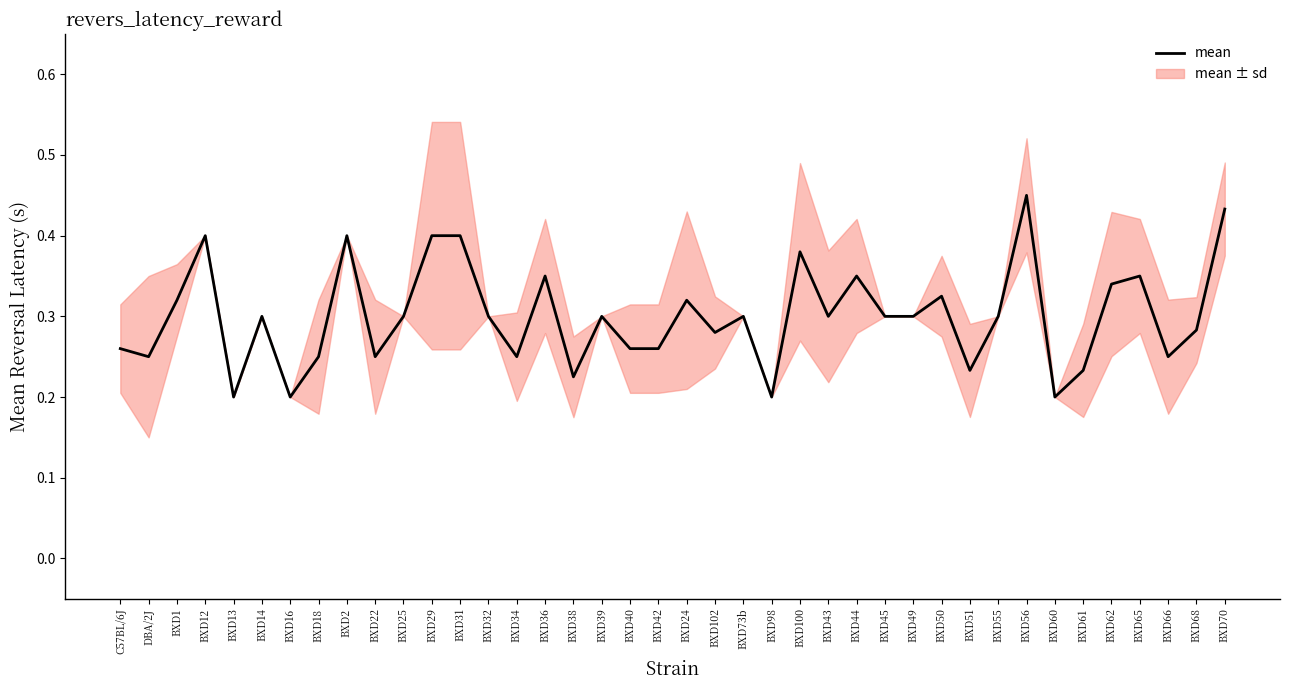

Which category has the lowest value across all series?

BXD13